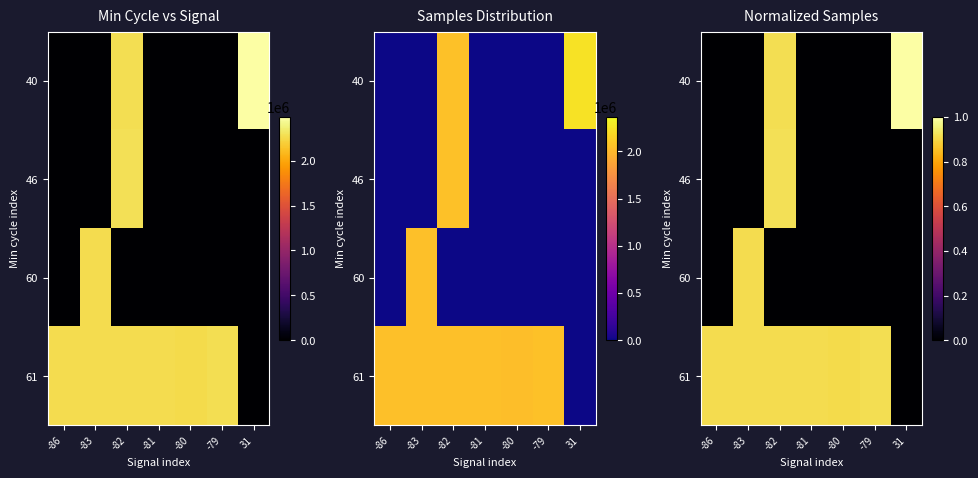

Which has a higher value, 31 or -79?

31